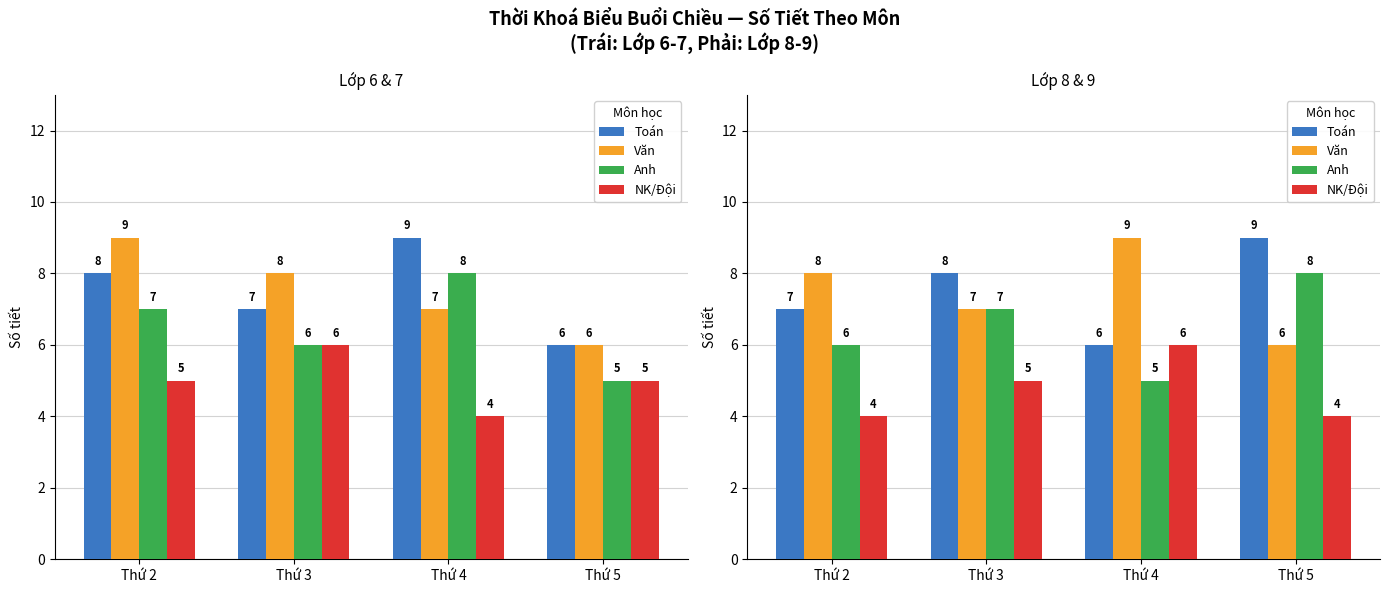

Which series has the largest range (max minus min)?

Toán